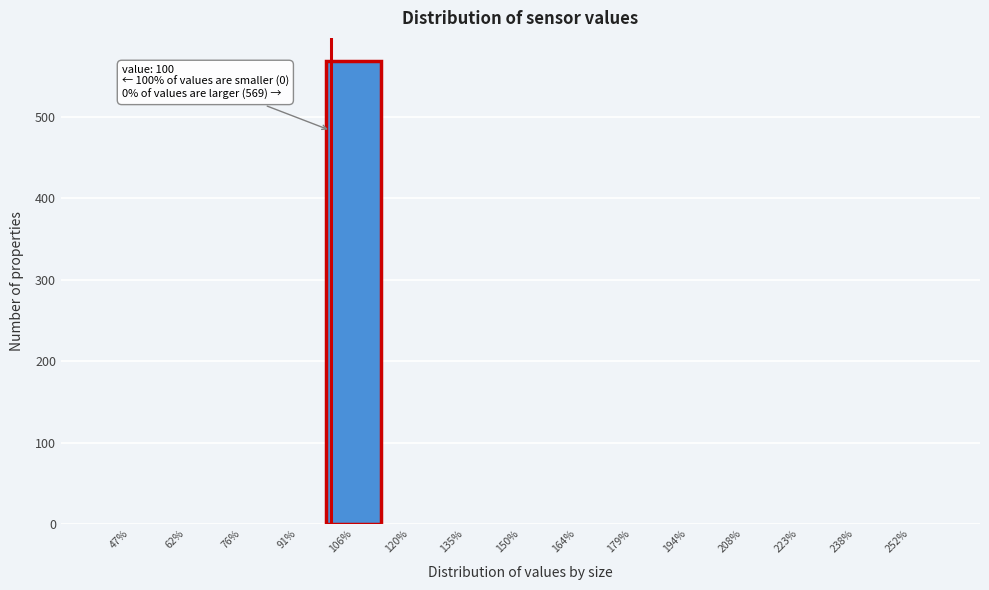

Which range on the x-axis has the tallest bar?

98 to 114